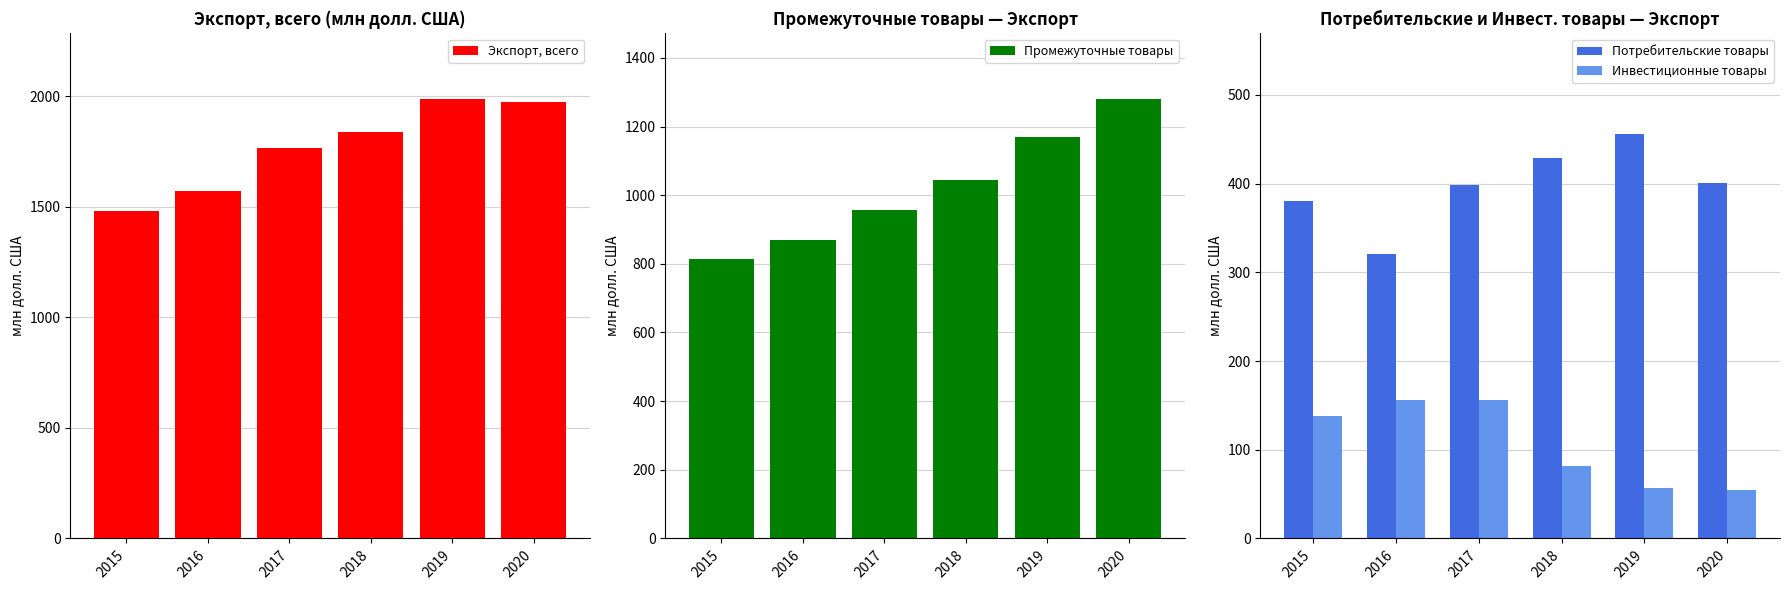

Reading left to right, transcribe all the data shown in this chart.

Экспорт, всего: 1482.9	1573.2	1764.2	1836.8	1986.1	1973.2
Промежуточные товары: 812.9	870.3	956.4	1043.0	1170.9	1279.1
Потребительские товары: 380.7	320.2	398.0	429.3	455.3	400.4
Инвестиционные товары: 138.6	156.3	155.9	82.0	57.0	54.5